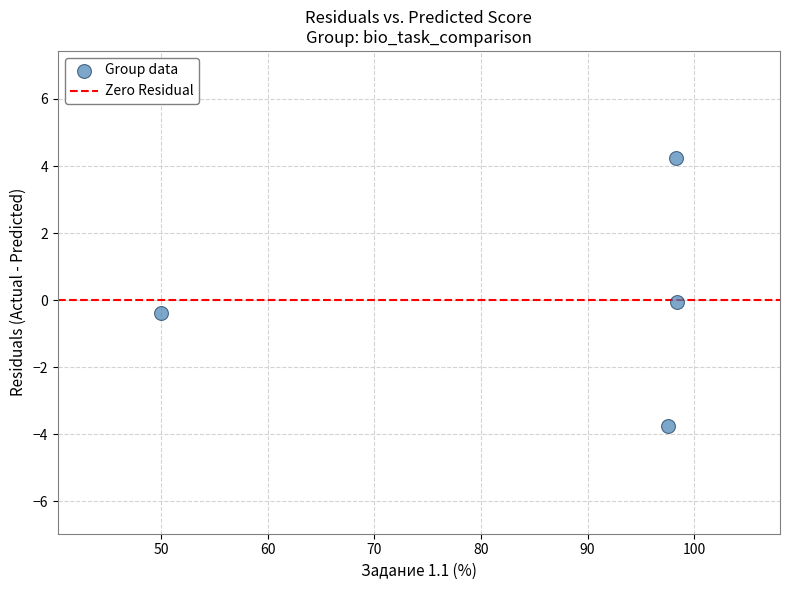

What is the range of X values (max minus min)?

48.4